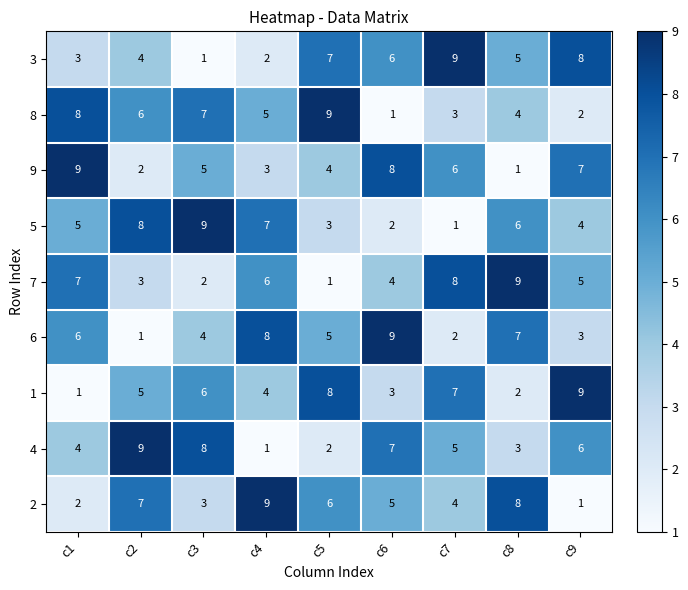

How many categories are shown in the chart?

9